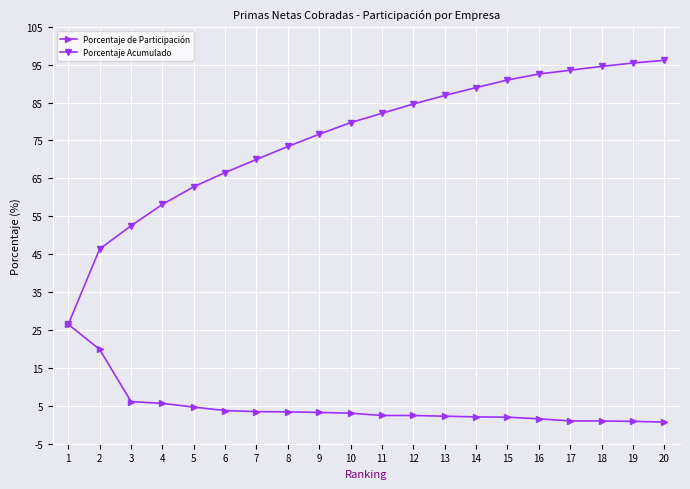

What are all the series names shown in the legend?

Porcentaje de Participación, Porcentaje Acumulado